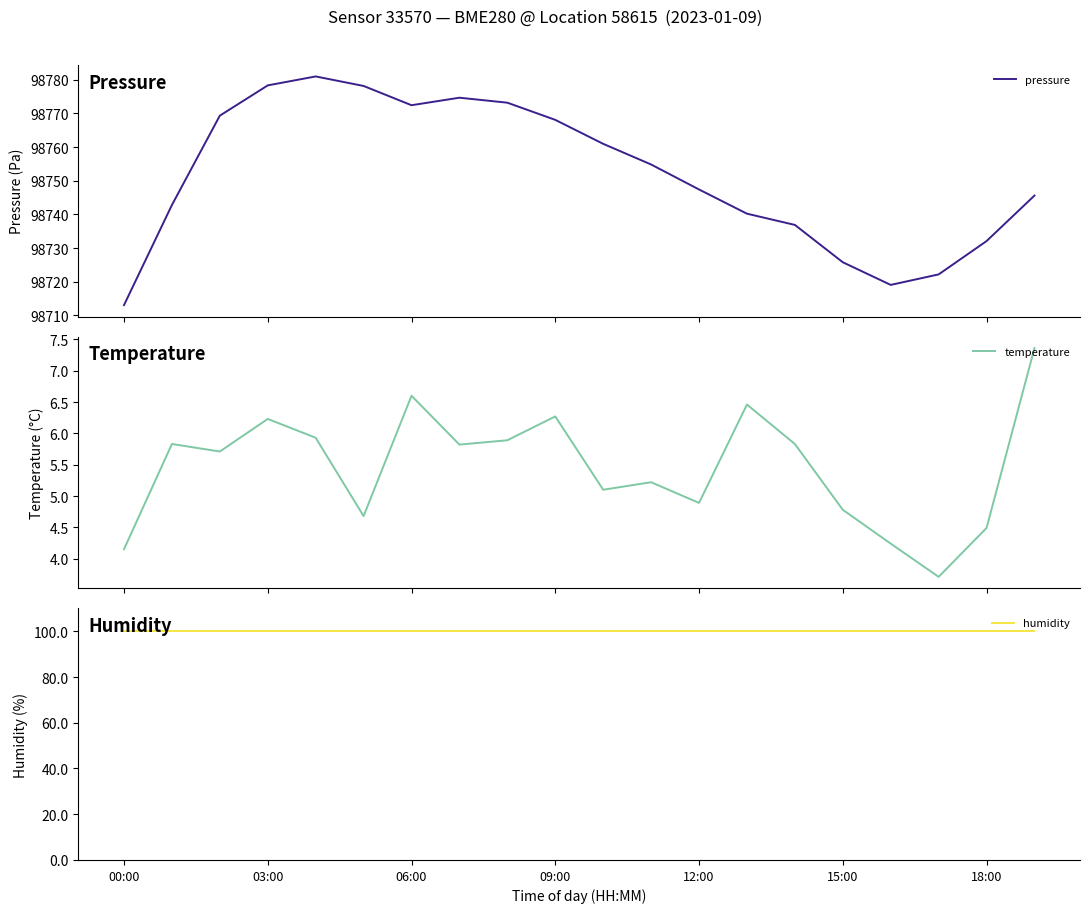

What is the minimum value for pressure?

98713.0